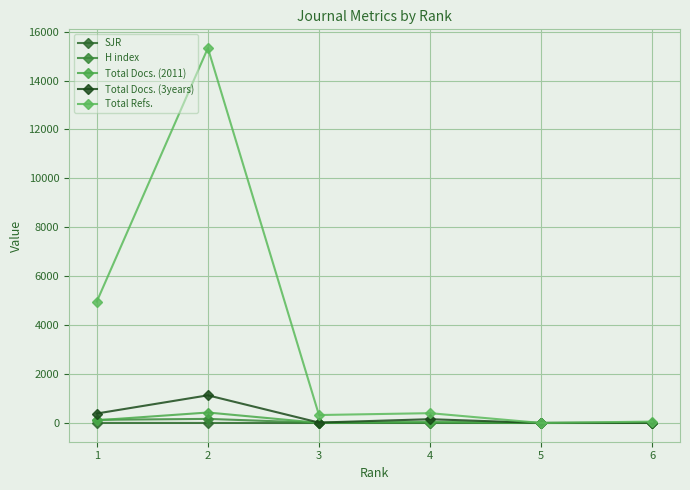

The Total Refs. series shows 4965.0 at 1. True or false?

True